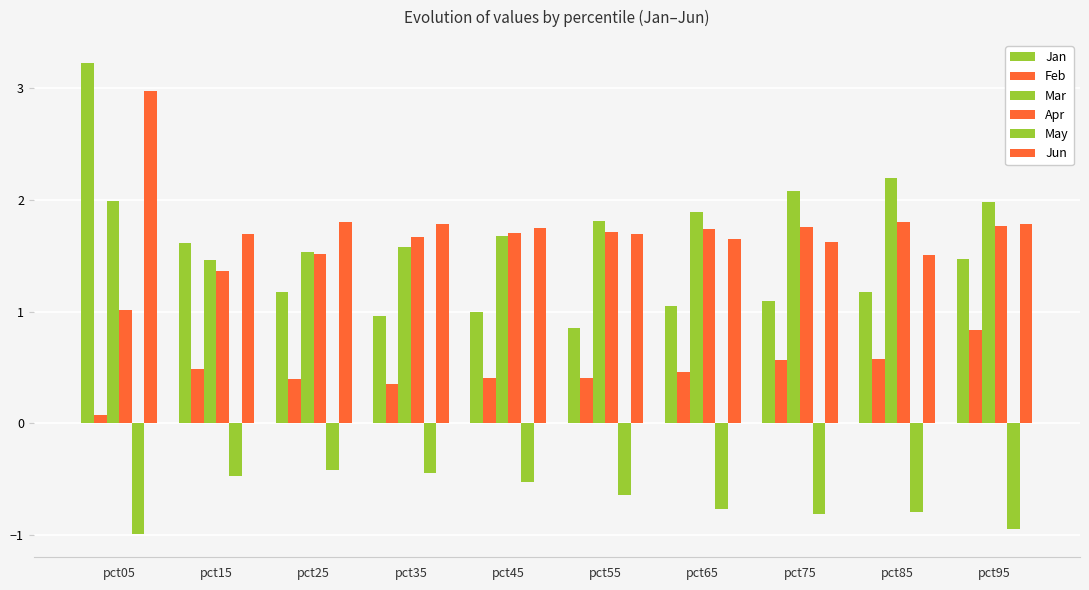

Count the number of categories in the chart.

10